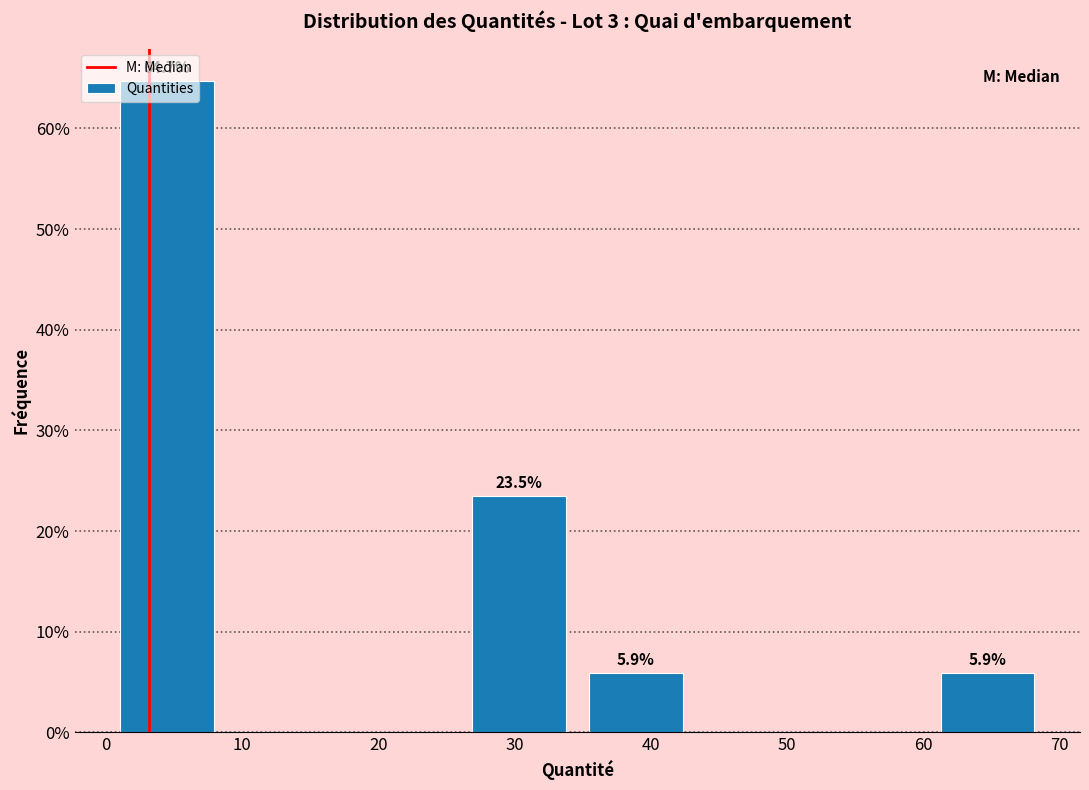

Which range on the x-axis has the tallest bar?

0 to 9